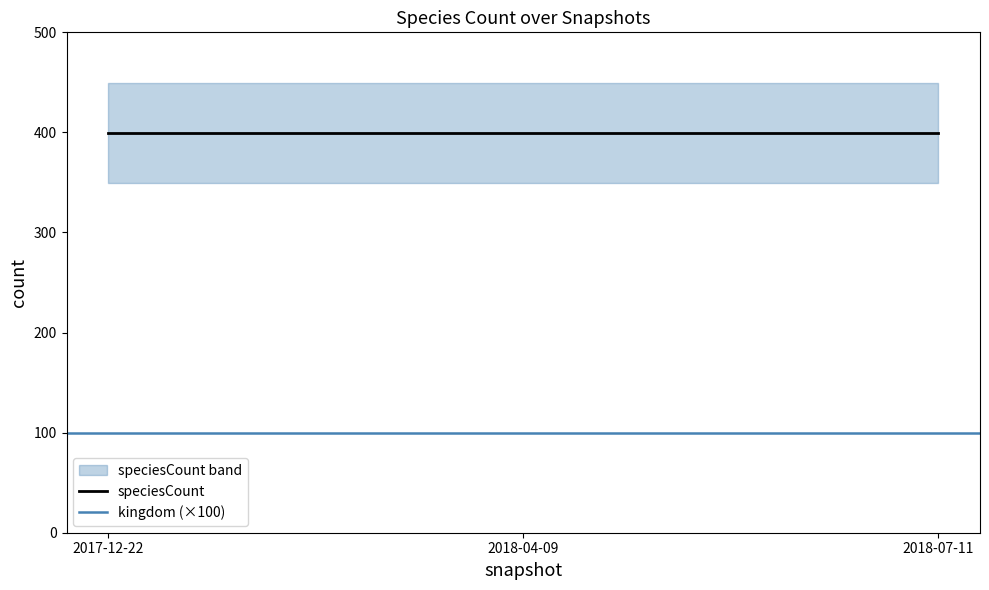

The value of kingdom at 2017-12-22 is 1. True or false?

True